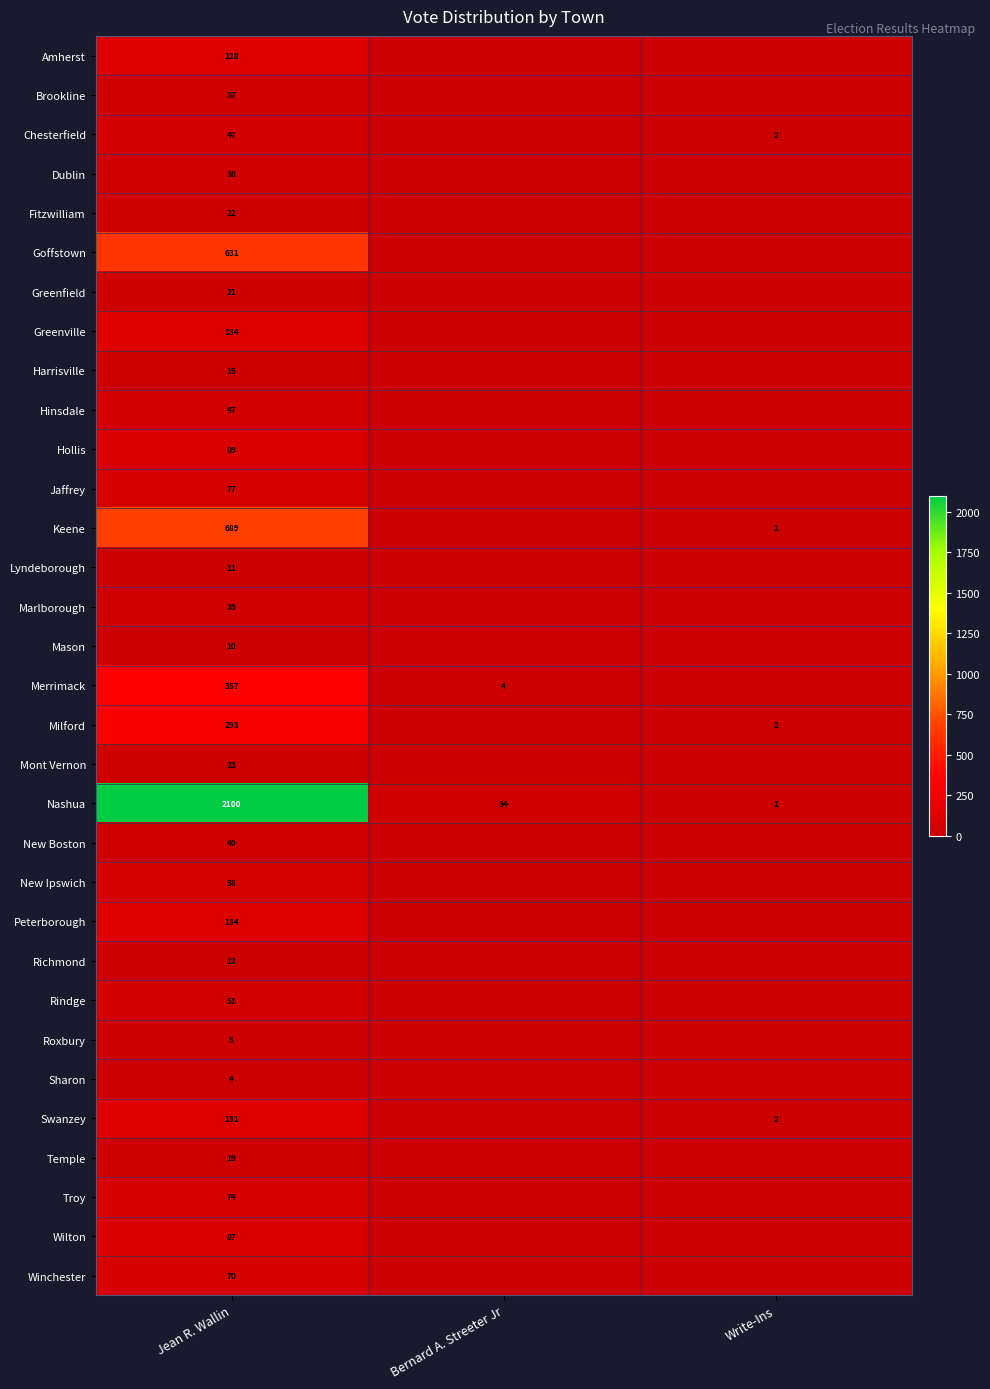

What is the total value across all series at Bernard A. Streeter Jr?

38